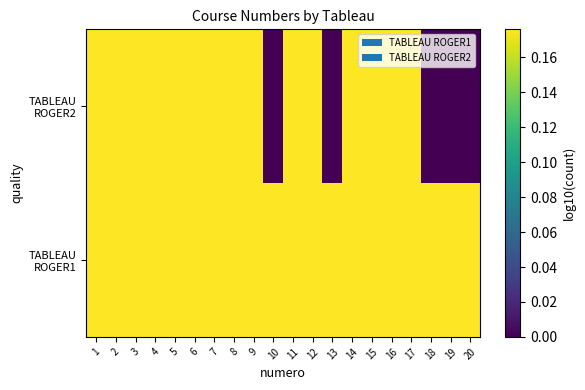

At how many categories does at least one series exceed 0?

20